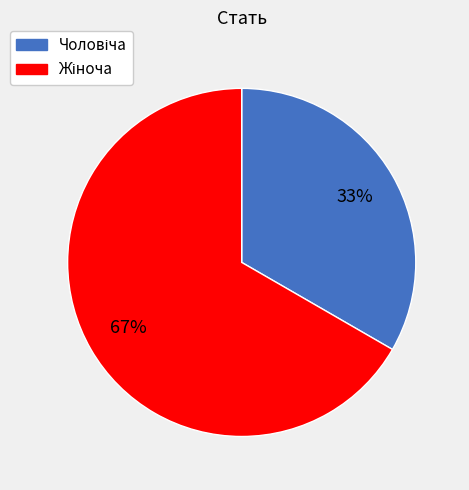

Does any single category account for the majority?

Yes